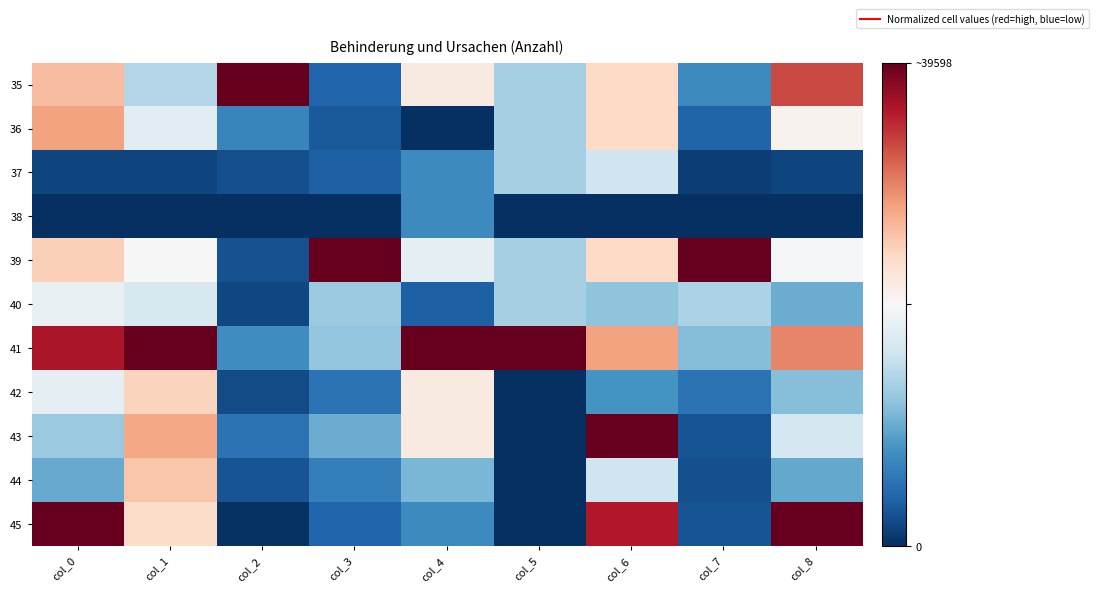

Reading right to left, what are all the values shown in this chart?

35: col_8=0.8	col_7=0.2	col_6=0.6	col_5=0.3	col_4=0.5	col_3=0.1	col_2=1.0	col_1=0.4	col_0=0.7
36: col_8=0.5	col_7=0.1	col_6=0.6	col_5=0.3	col_4=0.0	col_3=0.1	col_2=0.2	col_1=0.4	col_0=0.7
37: col_8=0.0	col_7=0.0	col_6=0.4	col_5=0.3	col_4=0.2	col_3=0.1	col_2=0.1	col_1=0.0	col_0=0.0
38: col_8=0.0	col_7=0.0	col_6=0.0	col_5=0.0	col_4=0.2	col_3=0.0	col_2=0.0	col_1=0.0	col_0=0.0
39: col_8=0.5	col_7=1.0	col_6=0.6	col_5=0.3	col_4=0.5	col_3=1.0	col_2=0.1	col_1=0.5	col_0=0.6
40: col_8=0.3	col_7=0.3	col_6=0.3	col_5=0.3	col_4=0.1	col_3=0.3	col_2=0.0	col_1=0.4	col_0=0.5
41: col_8=0.7	col_7=0.3	col_6=0.7	col_5=1.0	col_4=1.0	col_3=0.3	col_2=0.2	col_1=1.0	col_0=0.9
42: col_8=0.3	col_7=0.1	col_6=0.2	col_5=0.0	col_4=0.5	col_3=0.1	col_2=0.1	col_1=0.6	col_0=0.5
43: col_8=0.4	col_7=0.1	col_6=1.0	col_5=0.0	col_4=0.5	col_3=0.2	col_2=0.1	col_1=0.7	col_0=0.3
44: col_8=0.2	col_7=0.1	col_6=0.4	col_5=0.0	col_4=0.3	col_3=0.2	col_2=0.1	col_1=0.6	col_0=0.2
45: col_8=1.0	col_7=0.1	col_6=0.9	col_5=0.0	col_4=0.2	col_3=0.1	col_2=0.0	col_1=0.6	col_0=1.0